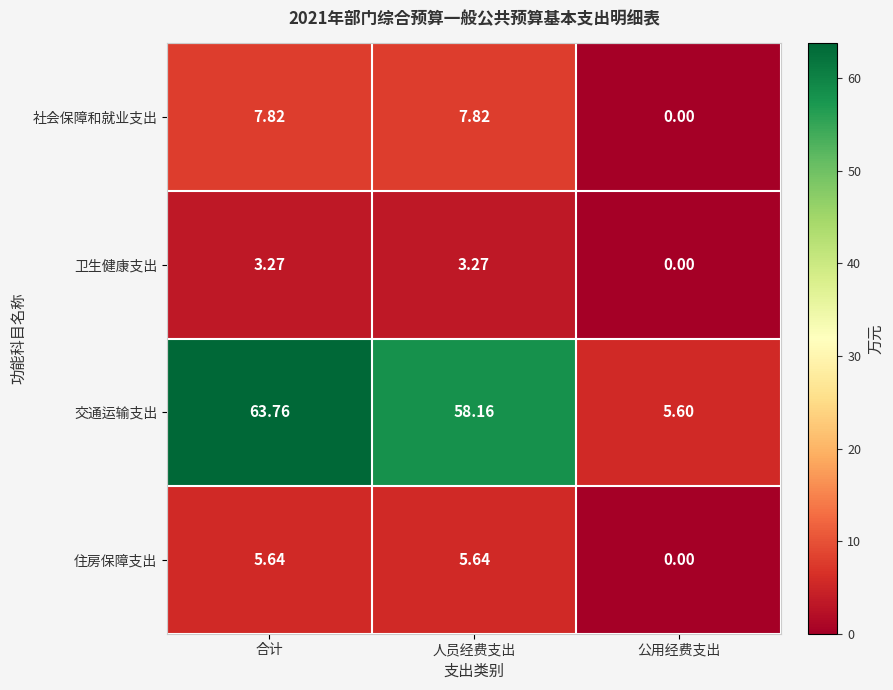

Where is 卫生健康支出 nearest to the value 1?

公用经费支出